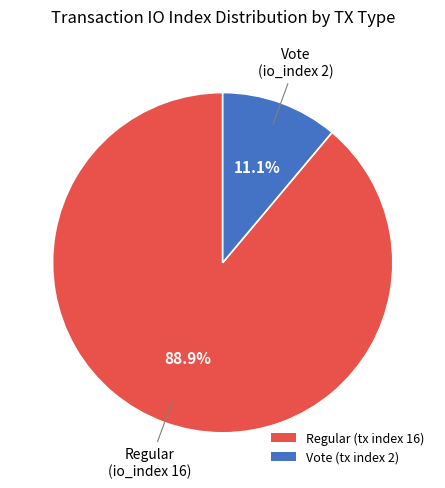

True or false: Regular (tx index 16) accounts for 80% of the total.

False